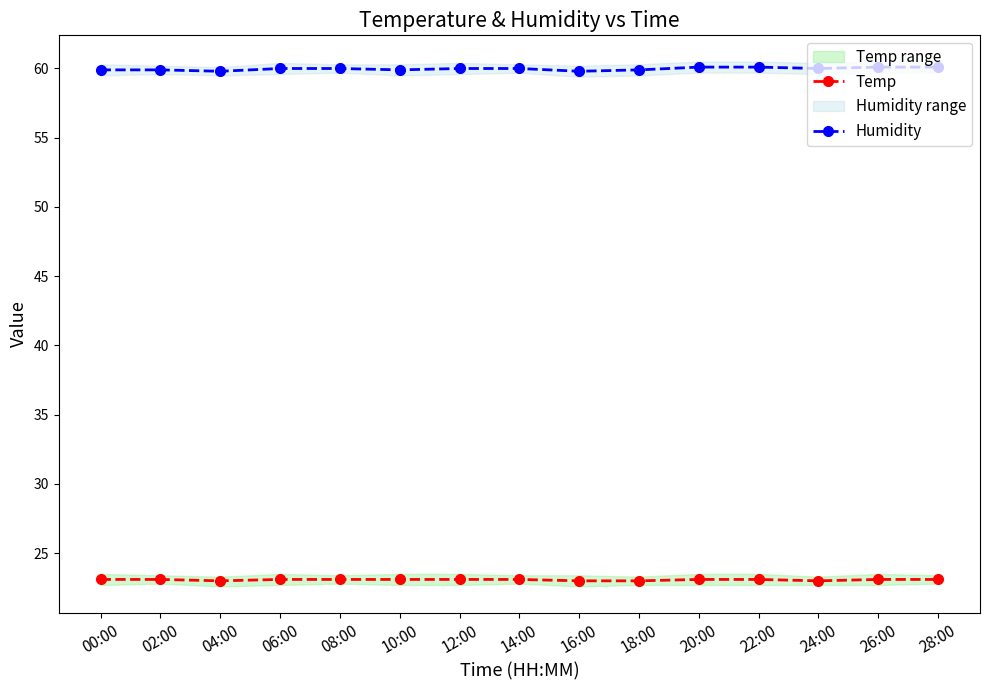

List the series in order of their overall mean, lowest first.

Temp, Humidity